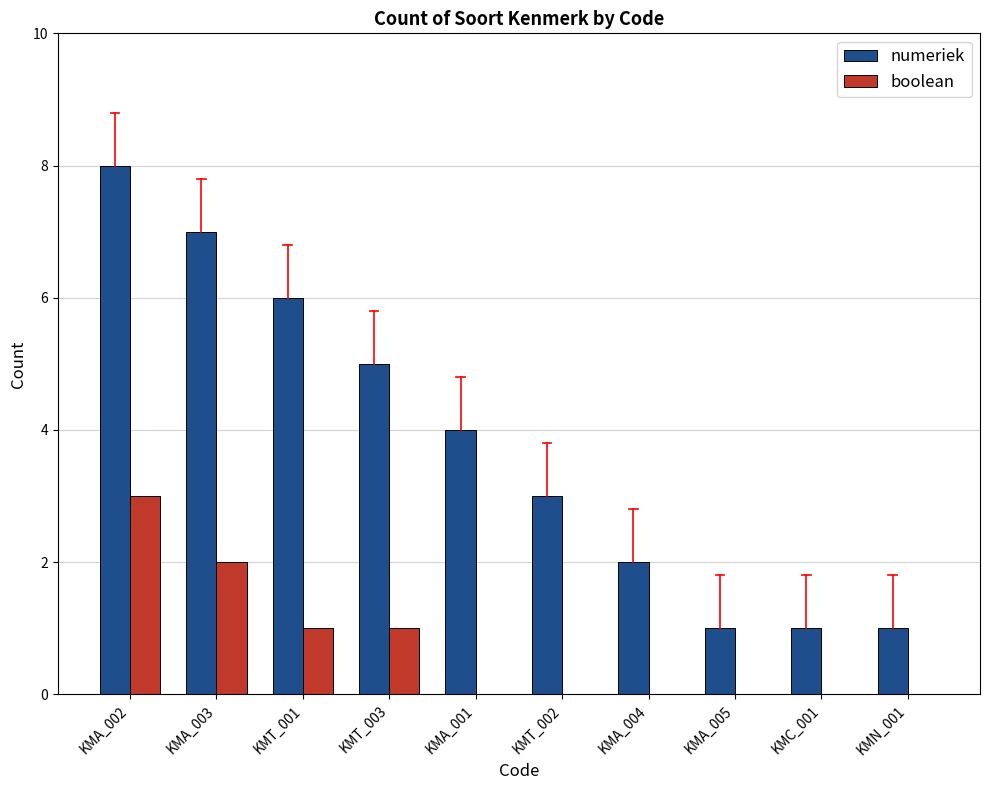

Count the numeriek values in the range 1 to 6.

8